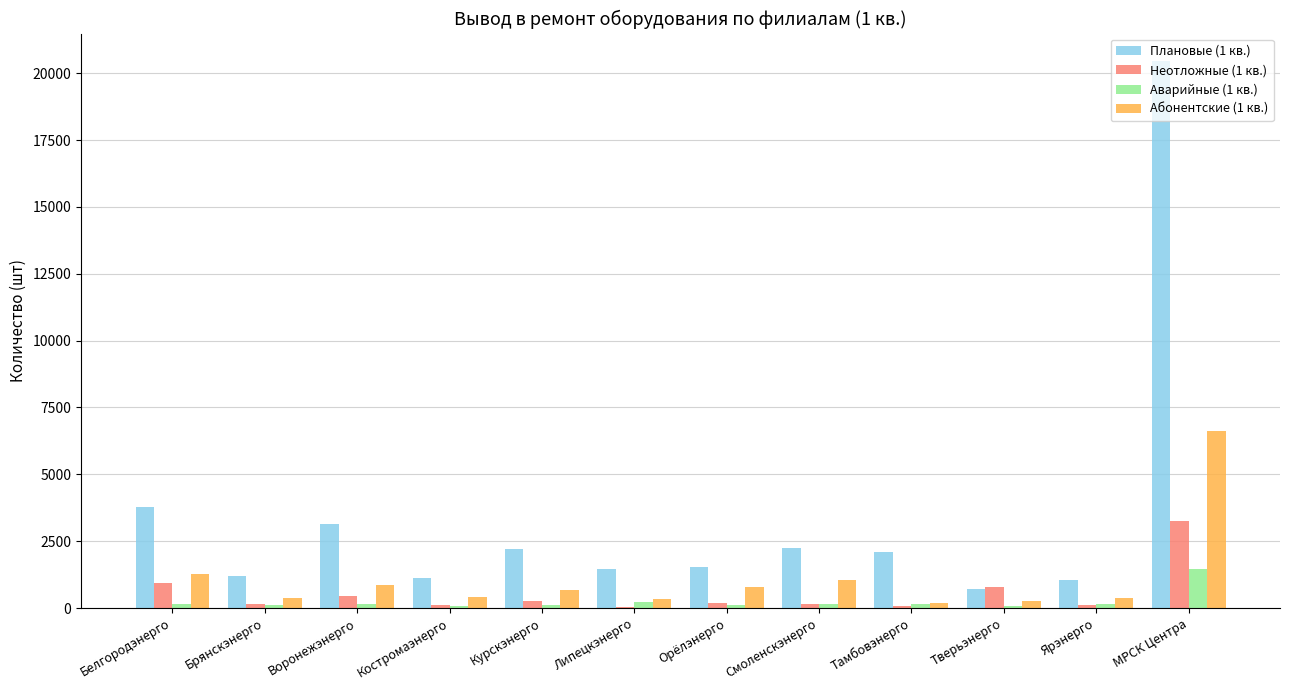

The value of Плановые (1 кв.) at Смоленскэнерго is 2238. True or false?

True